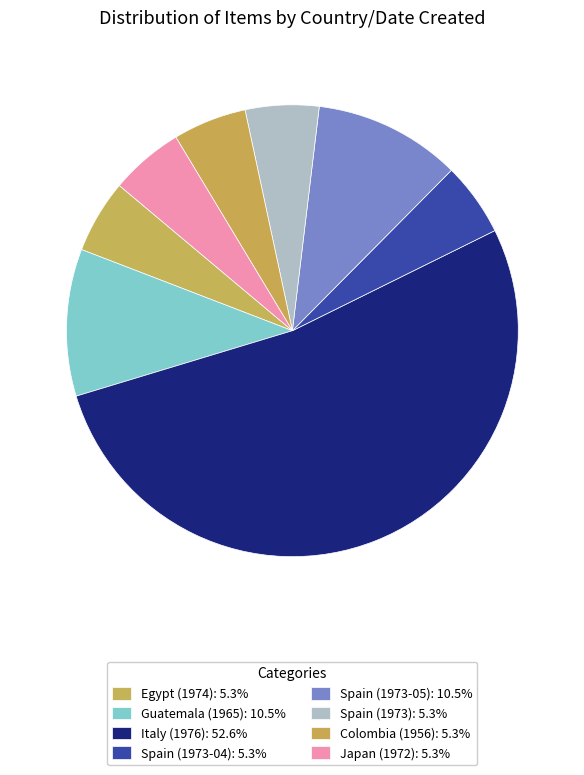

What percentage is the Italy (1976) slice, to the nearest percent?

53%